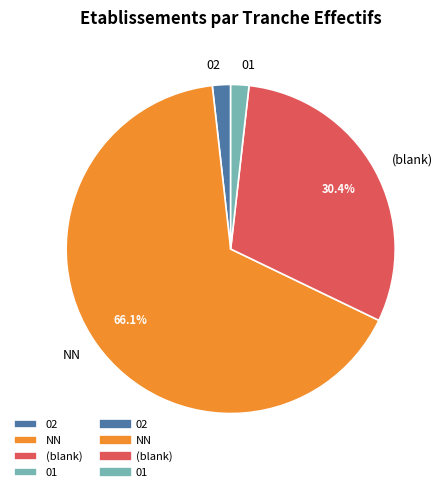

Does any single category account for the majority?

Yes